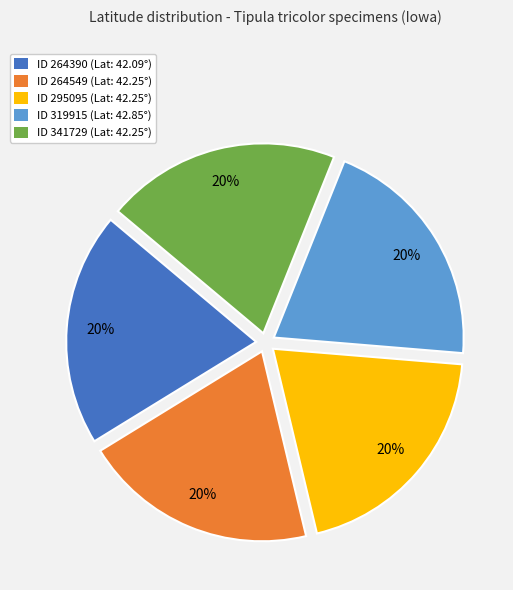

Combined, do ID 295095 (Lat: 42.25°) and ID 264390 (Lat: 42.09°) account for over 50%?

No